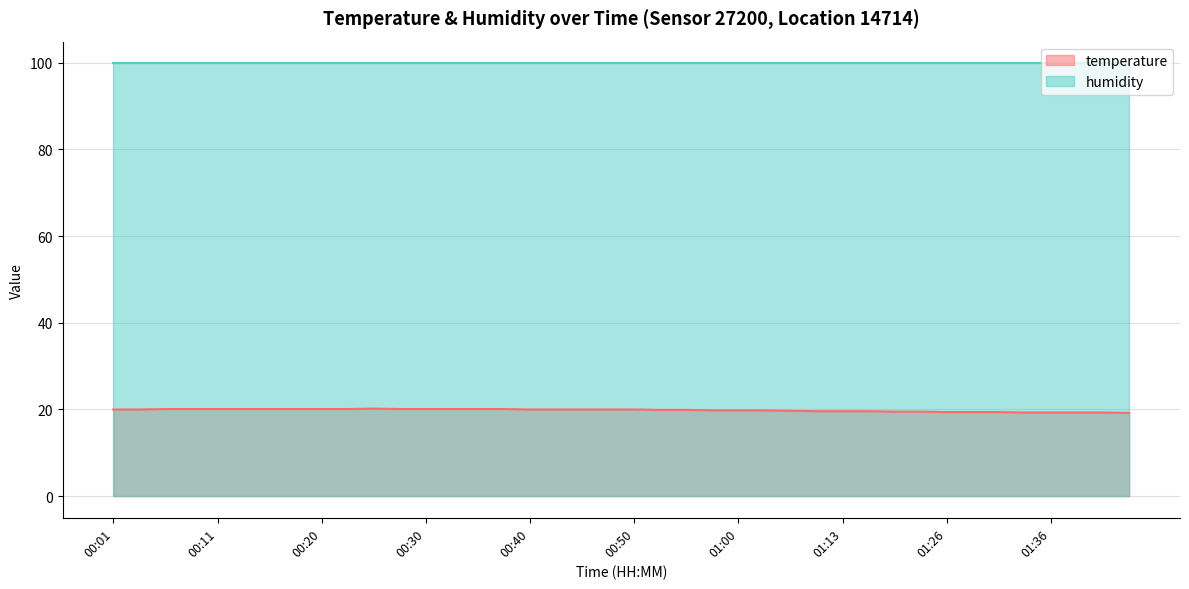

How many lines are shown in the chart?

2